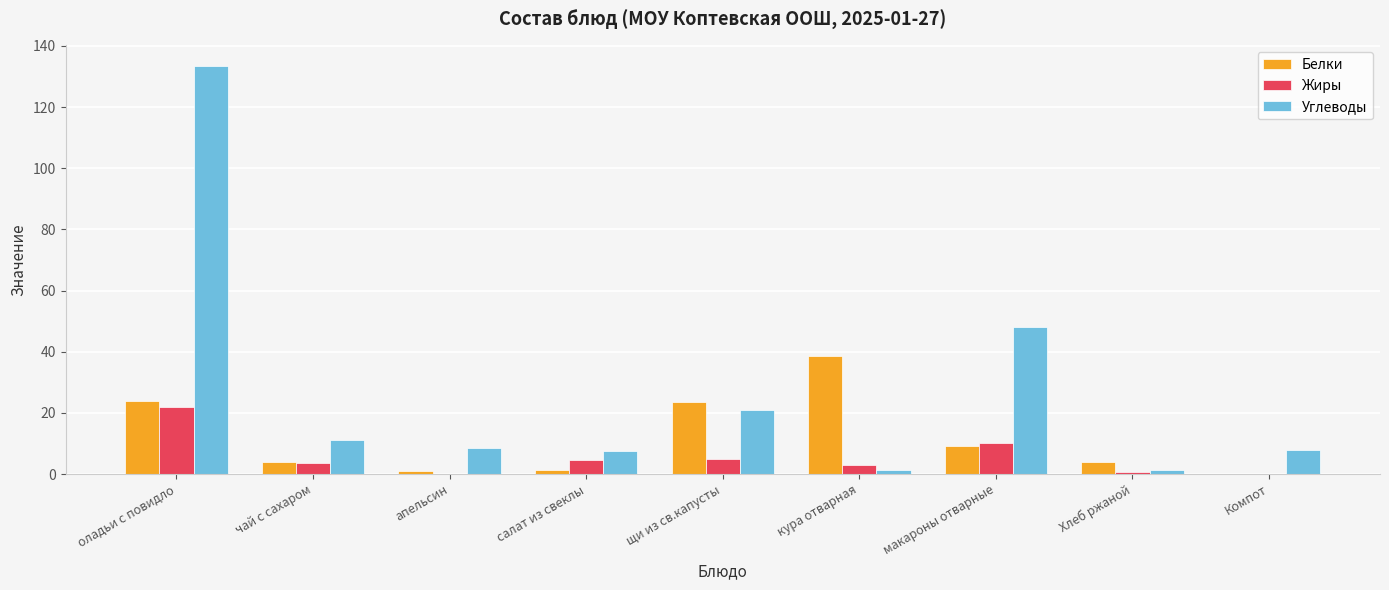

At which label does Углеводы first exceed 8?

оладьи с повидло